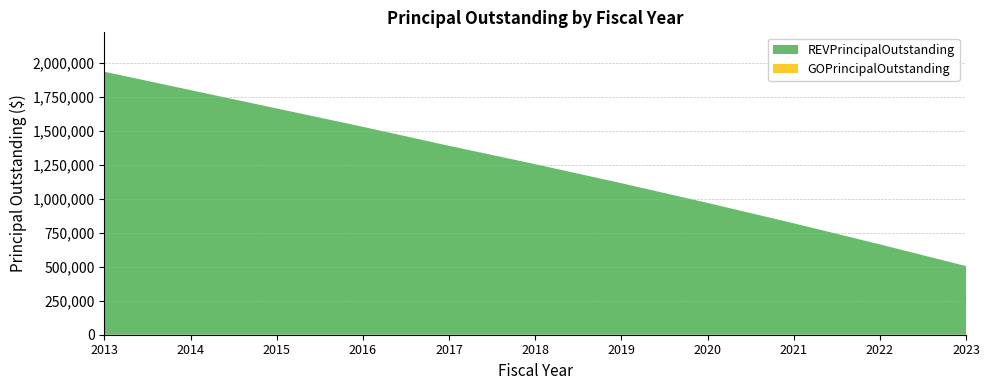

Reading right to left, list all the values displayed in this chart.

REVPrincipalOutstanding: 505000	665000	820000	970000	1115000	1255000	1390000	1530000	1665000	1800000	1935000
GOPrincipalOutstanding: 0	0	0	0	0	0	0	0	0	0	0